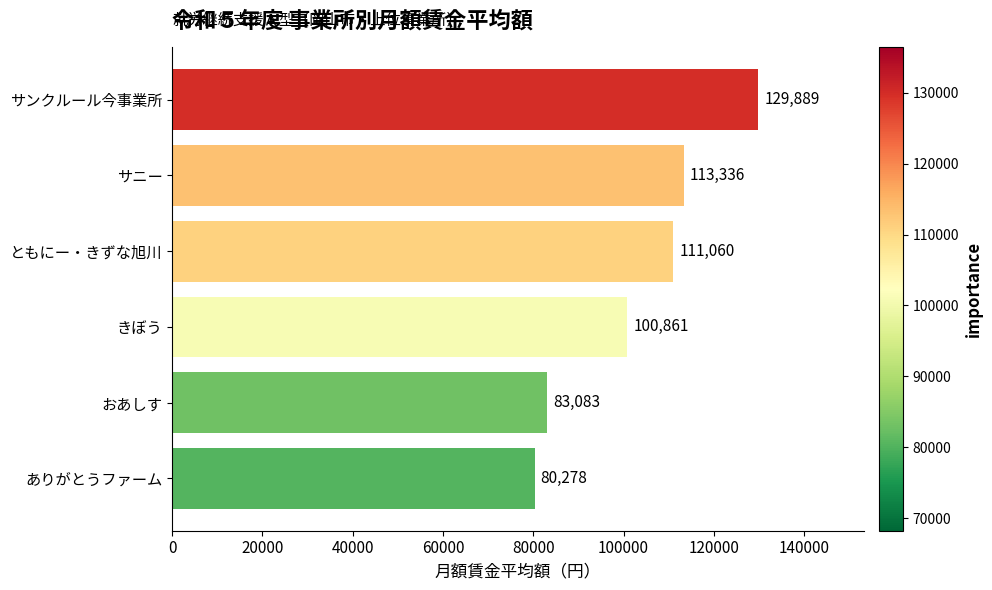

List the labels in order of value, largest first.

サンクルール今事業所, サニー, ともにー・きずな旭川, きぼう, おあしす, ありがとうファーム